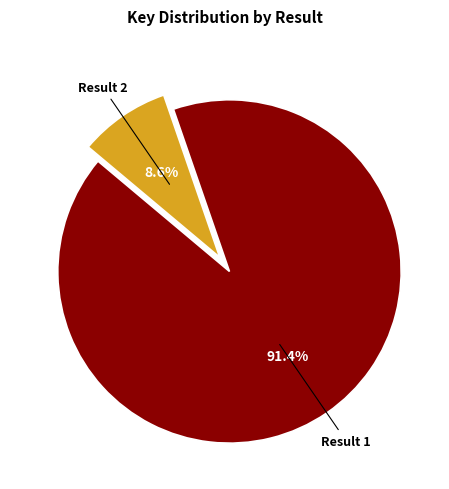

Does any single category account for the majority?

Yes